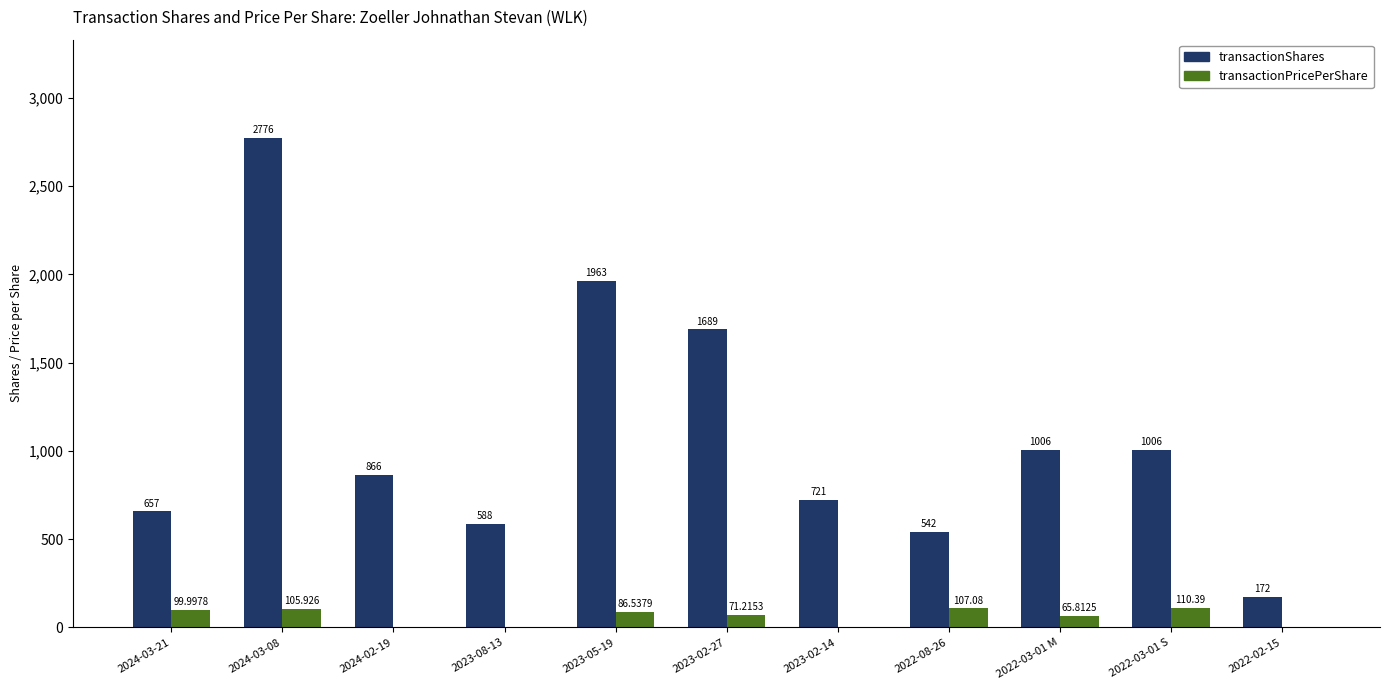

What are all the series names shown in the legend?

transactionShares, transactionPricePerShare